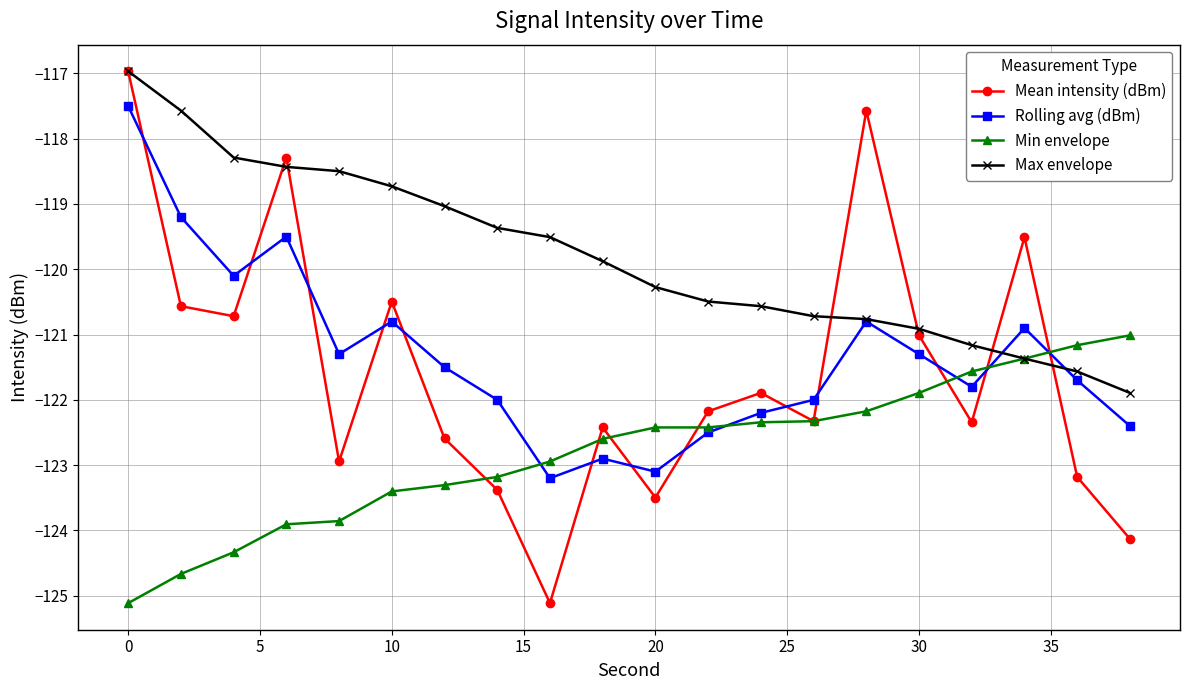

Which series has the widest spread of values?

Mean intensity (dBm)